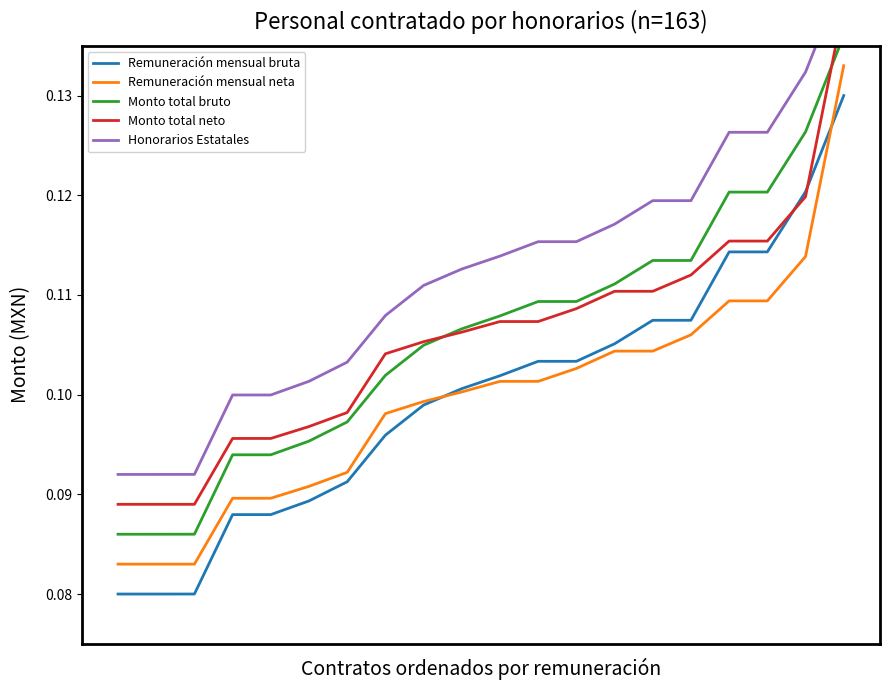

What is the minimum value for Monto total neto?

0.1